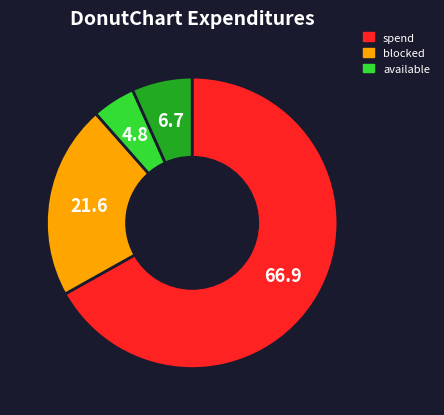

Count the number of slices in the pie.

4